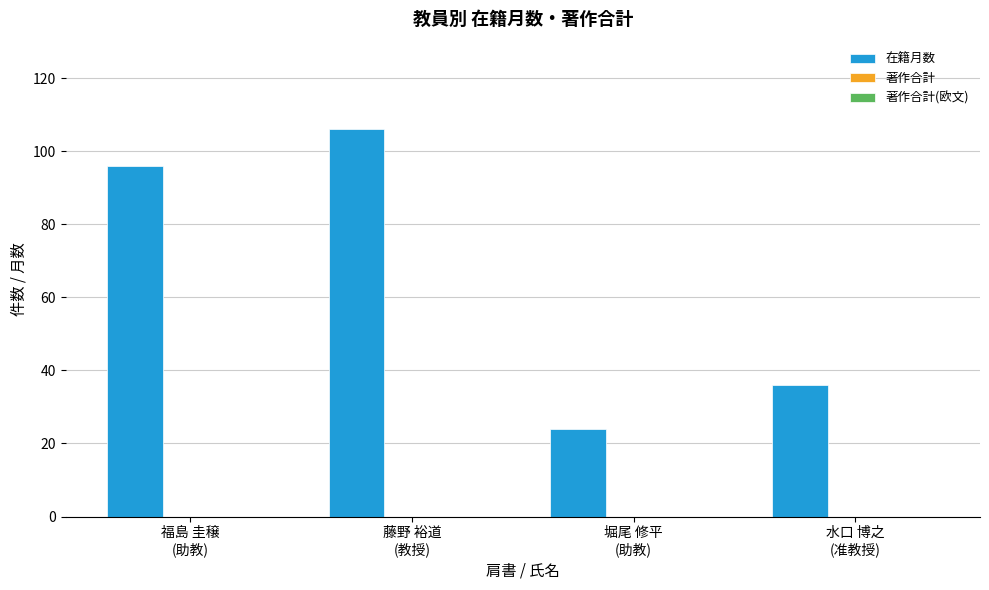

Reading left to right, list all the values displayed in this chart.

96	106	24	36